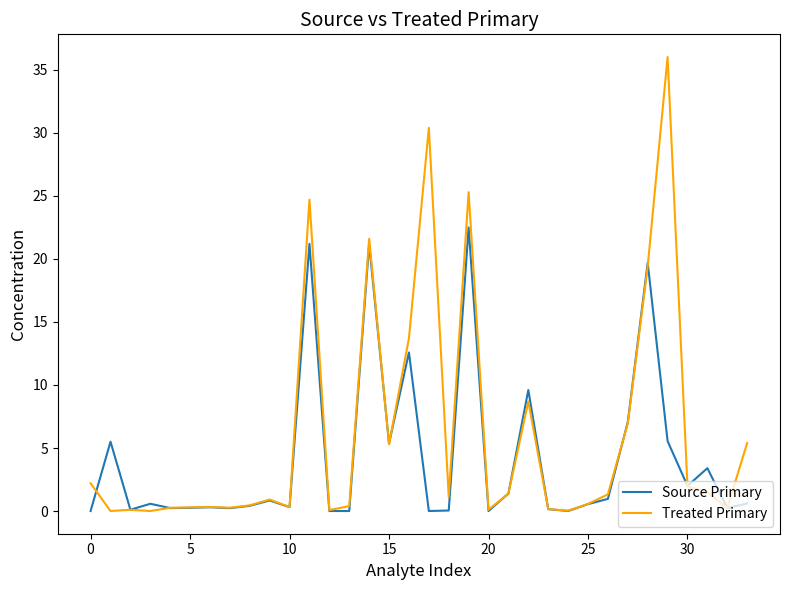

Which series has the widest spread of values?

Treated Primary